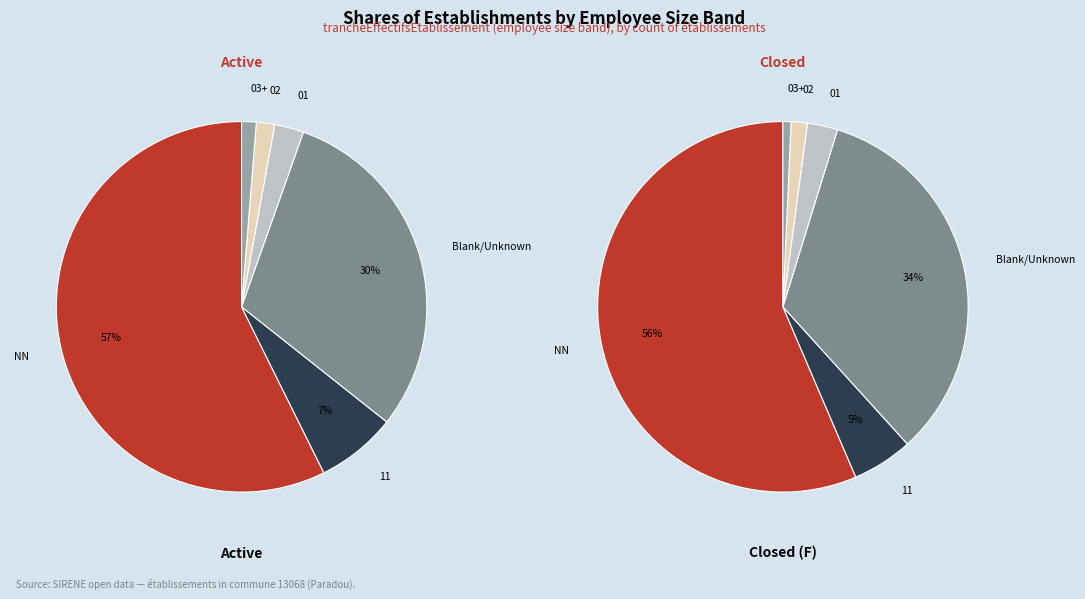

Which category has the smallest portion of the pie?

03